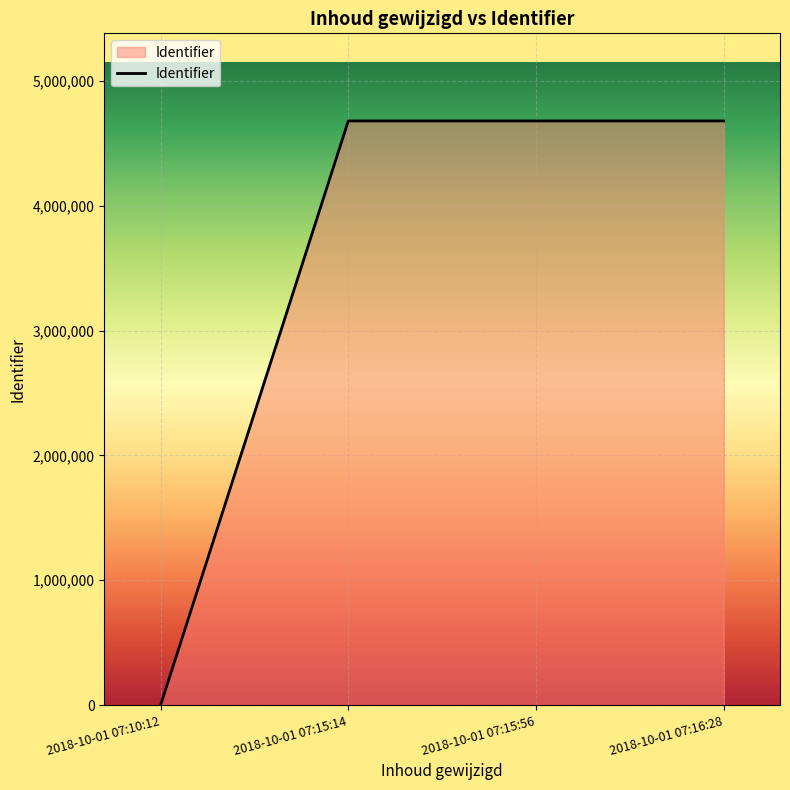

At which category does the chart reach its minimum across all series?

2018-10-01 07:10:12